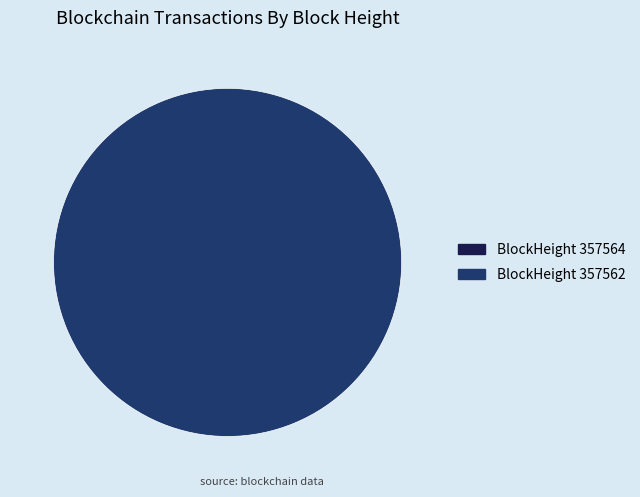

The 357564 slice represents 6% of the pie. True or false?

False